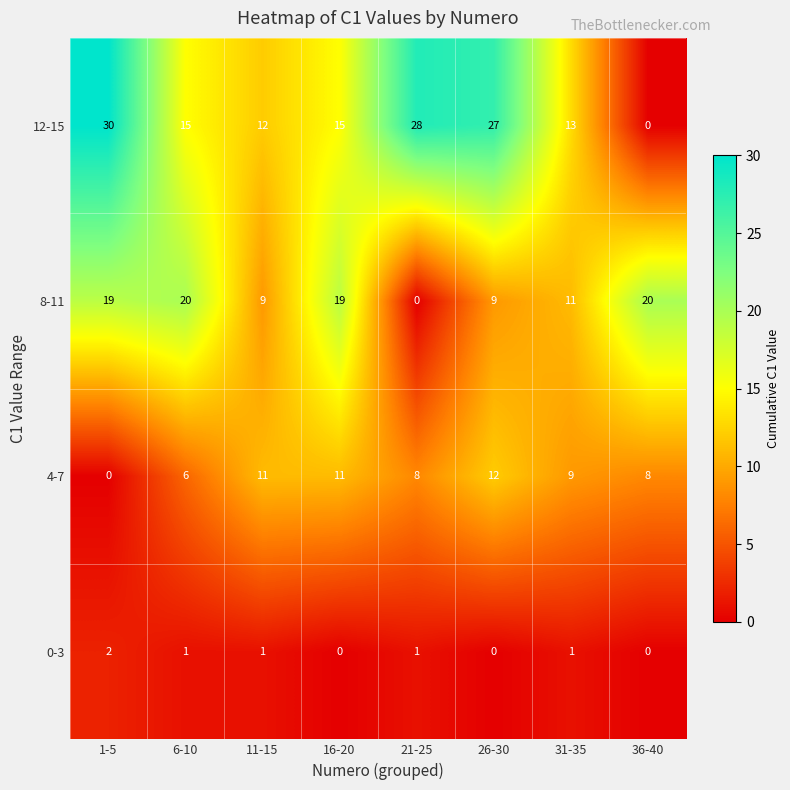

The value of 12-15 at 16-20 is 4. True or false?

False